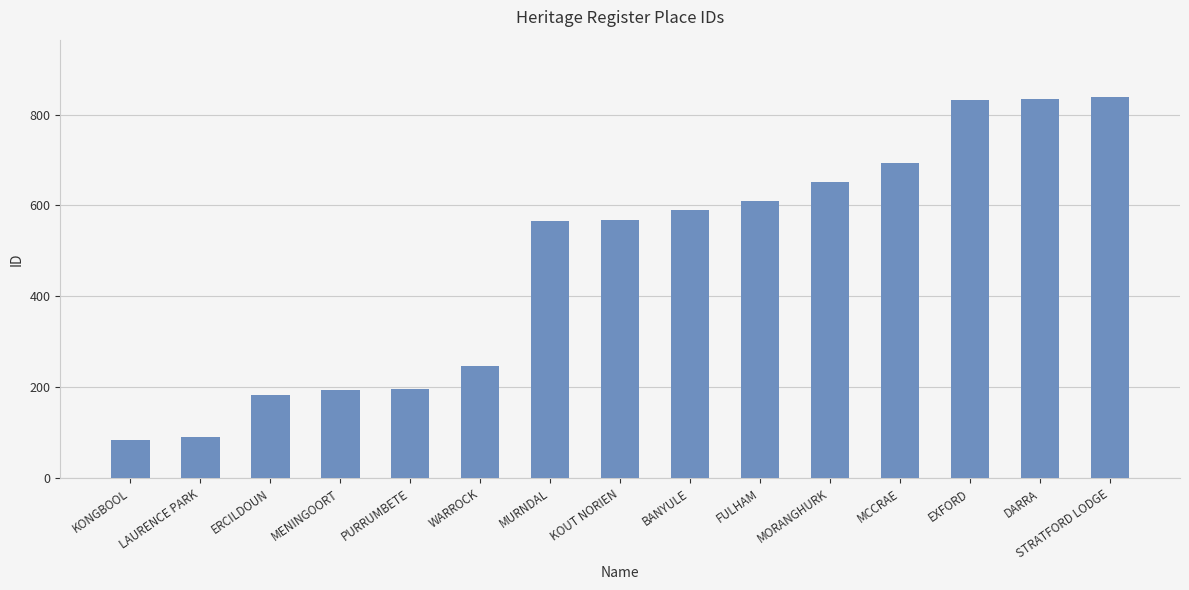

Is it true that the value at EXFORD is 832?

True